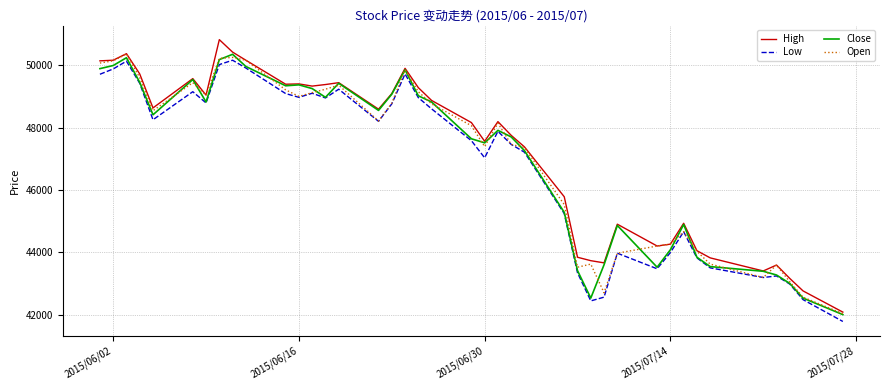

What is the highest value of the Low series?

50160